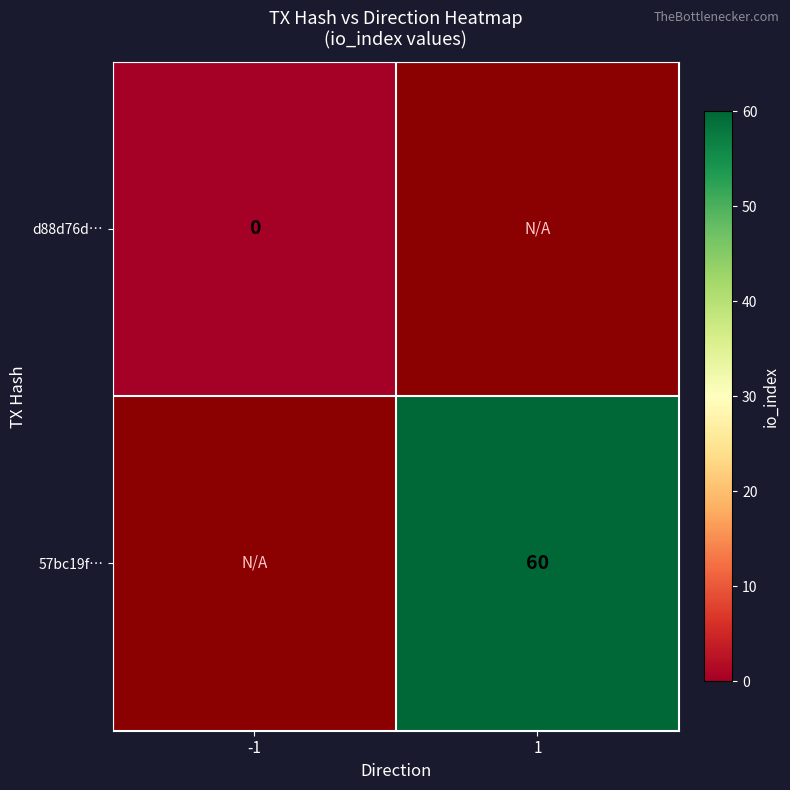

True or false: 57bc19f… has a value of 38 at 1.

False